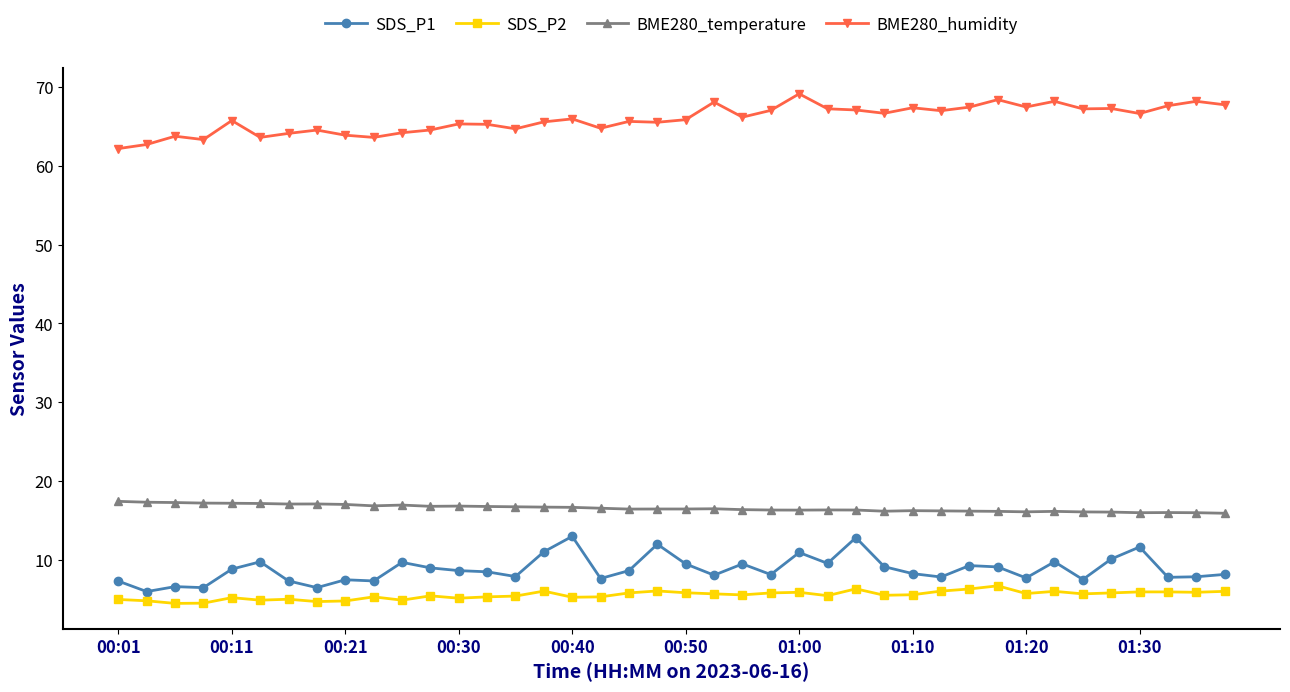

What is the minimum value for BME280_temperature?

15.9